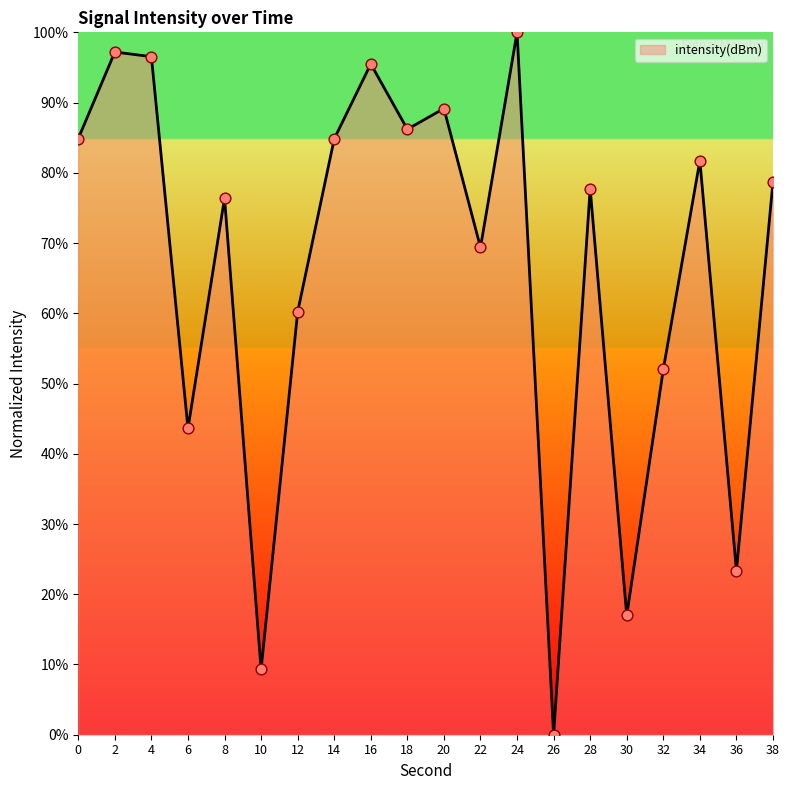

What is the ratio of the value at 36 to the value at 22?

0.3